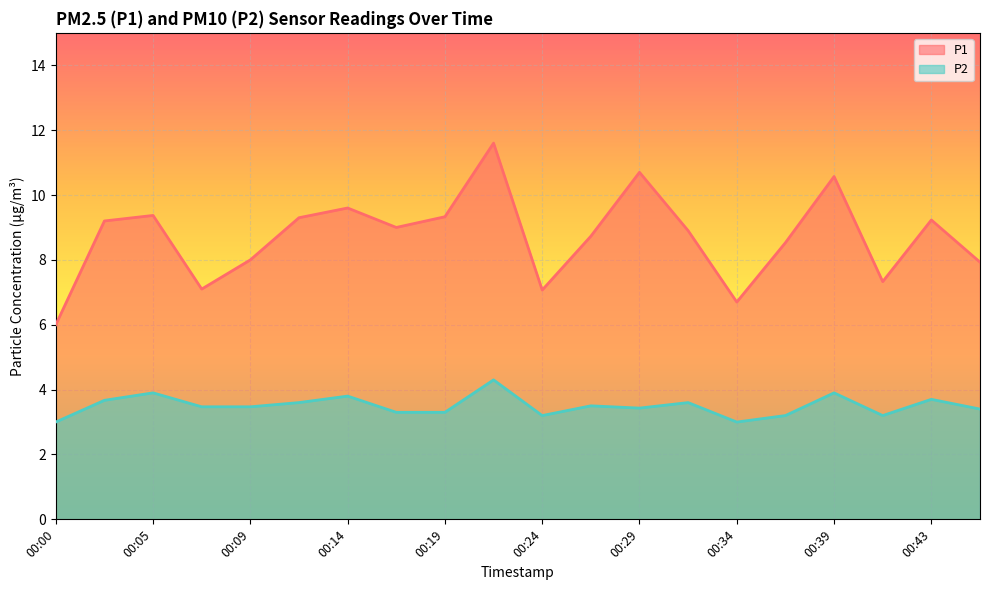

Where is the first local maximum for P2?

00:05